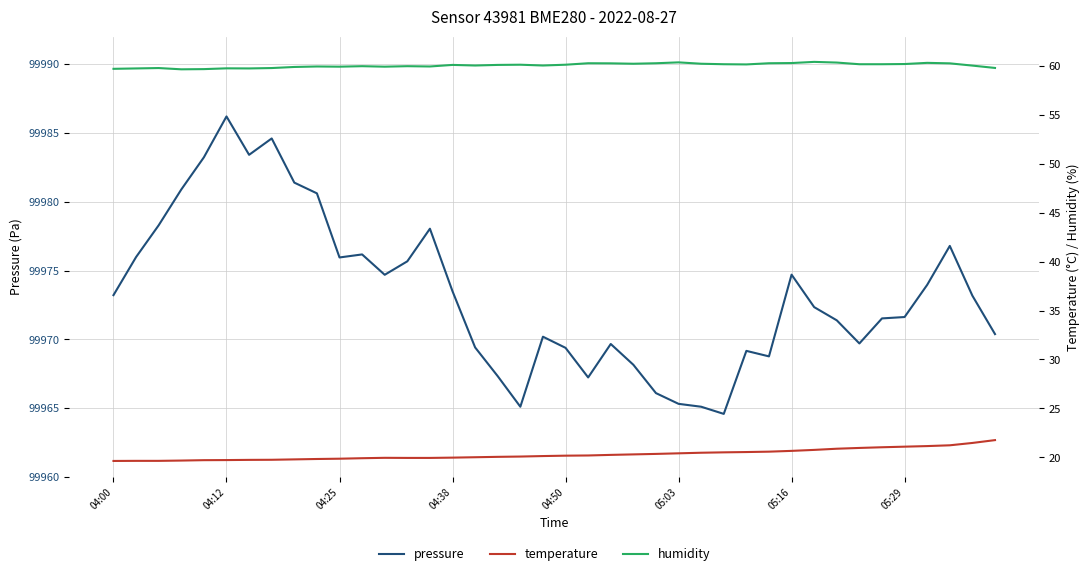

Which series has the largest range (max minus min)?

pressure